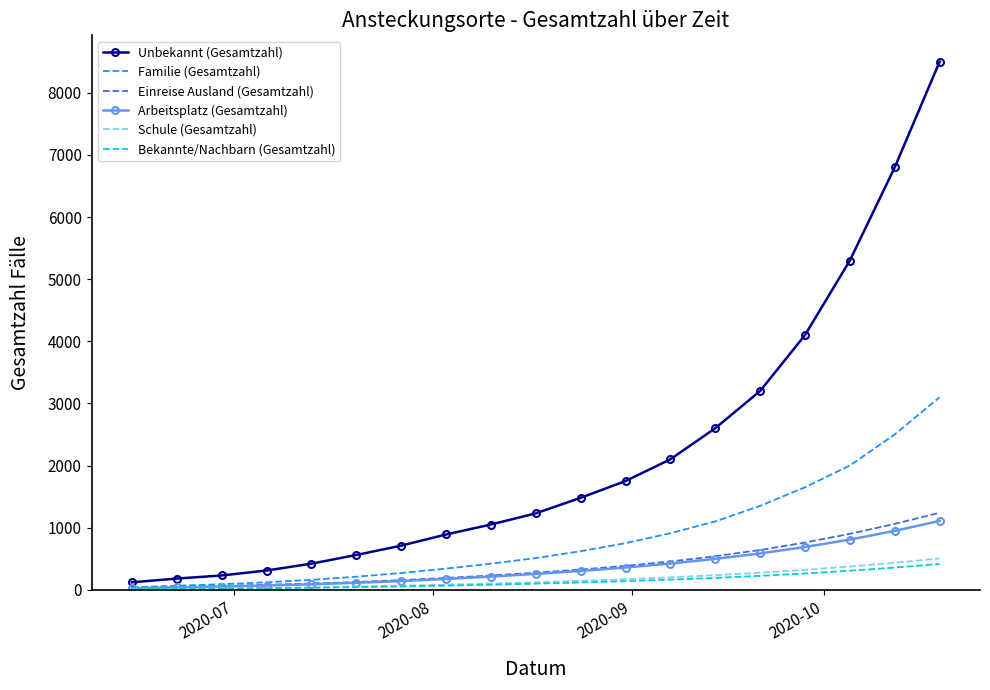

What is the difference between the second highest and second lowest values in the Arbeitsplatz (Gesamtzahl) series?

910